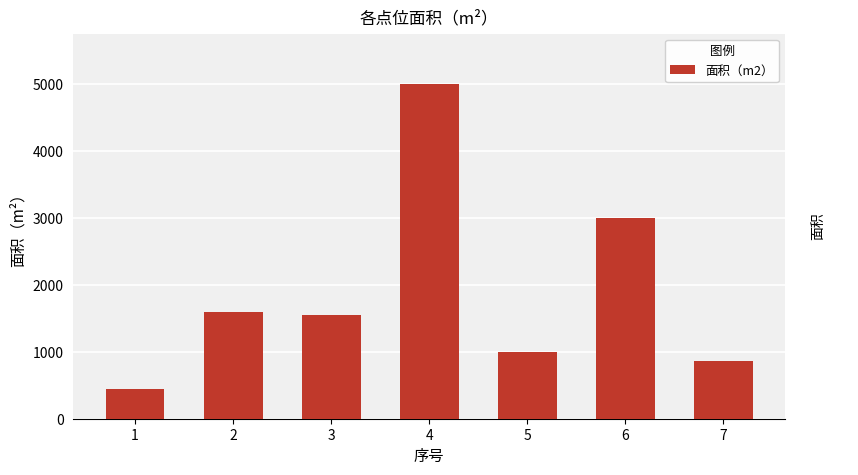

Reading left to right, list all the values displayed in this chart.

440	1600	1555	5000	1000	3000	860